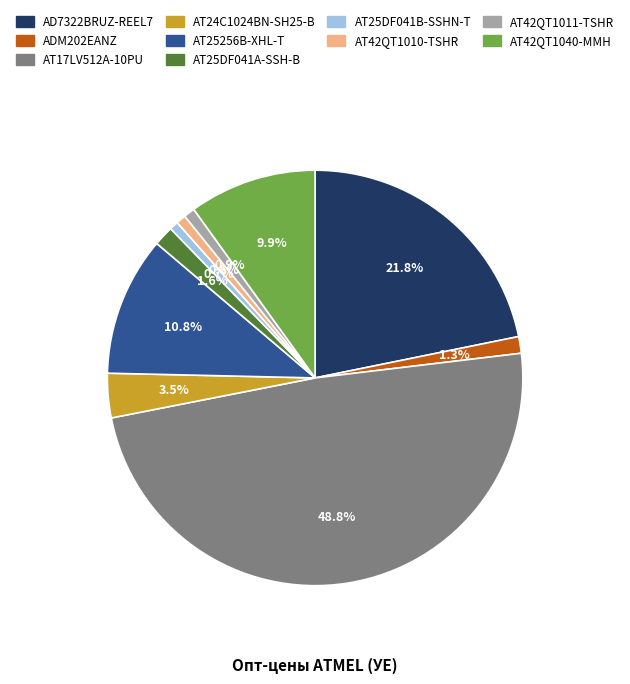

Count the number of slices in the pie.

10